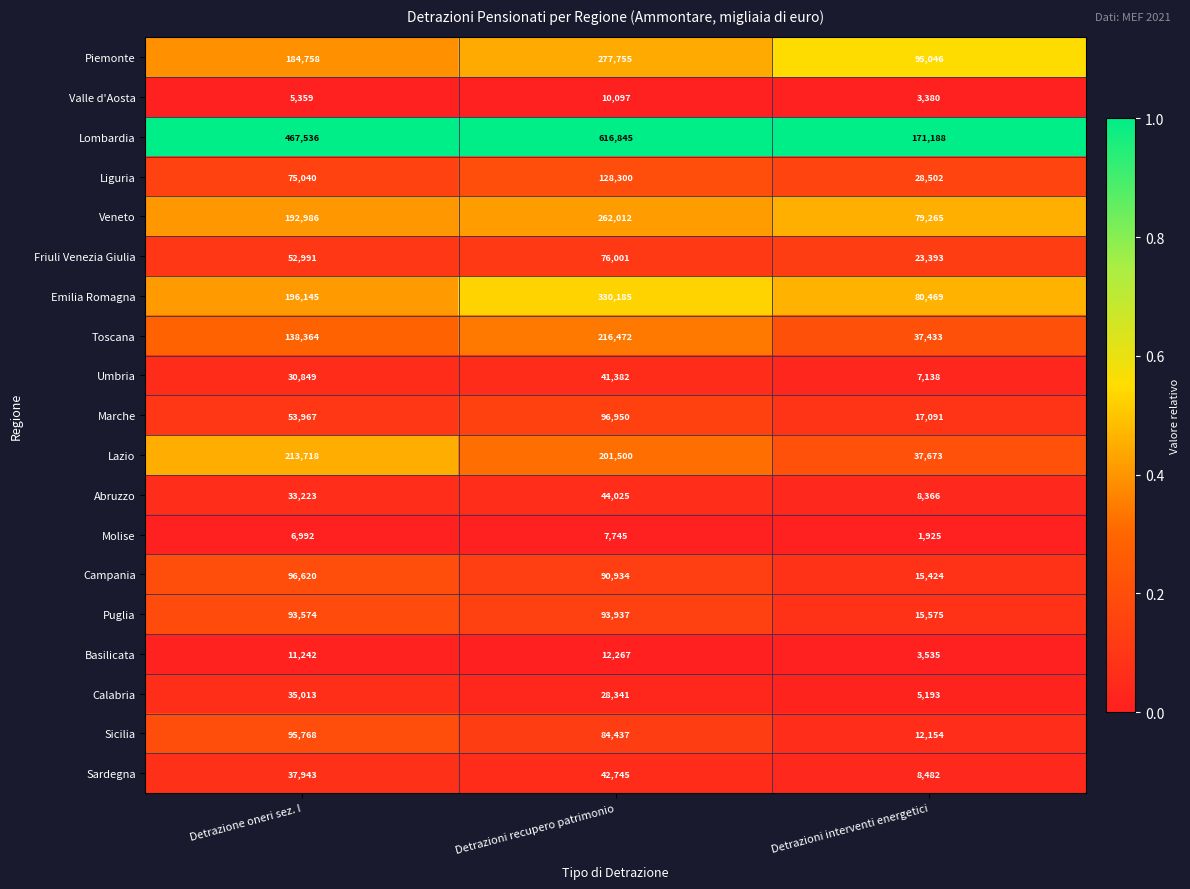

True or false: Lazio has a value of 145843 at Detrazione oneri sez. I.

False